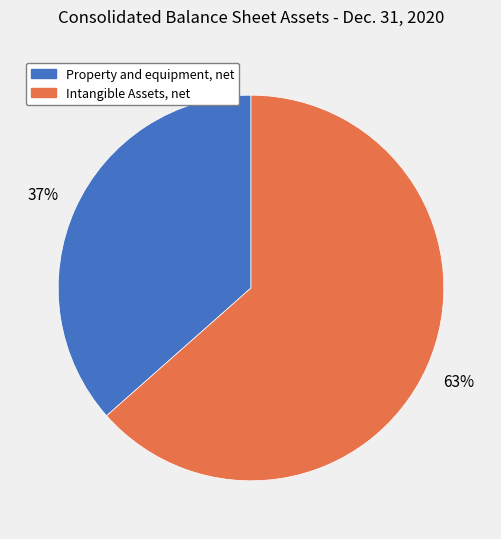

Count the number of slices in the pie.

2